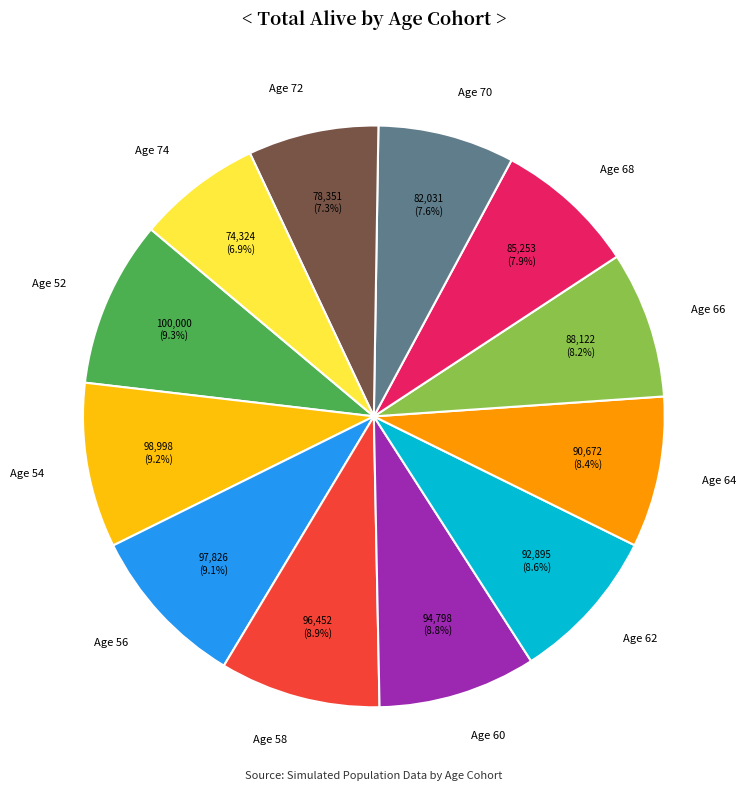

Do Age 74 and Age 54 together represent more than half of the pie?

No